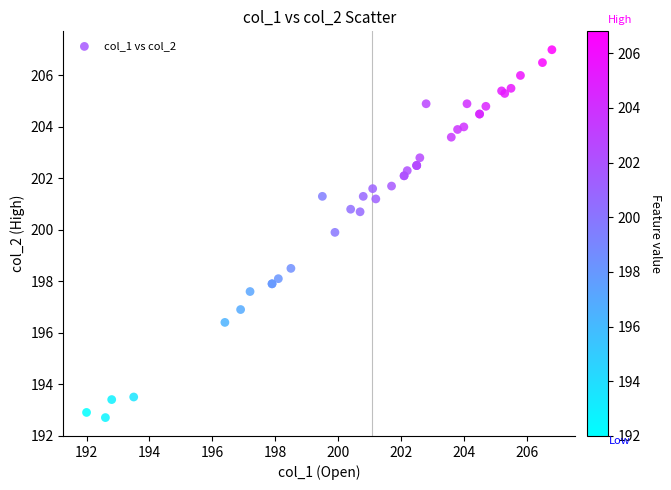

What Y value in the scatter plot is closest to 199?

198.5